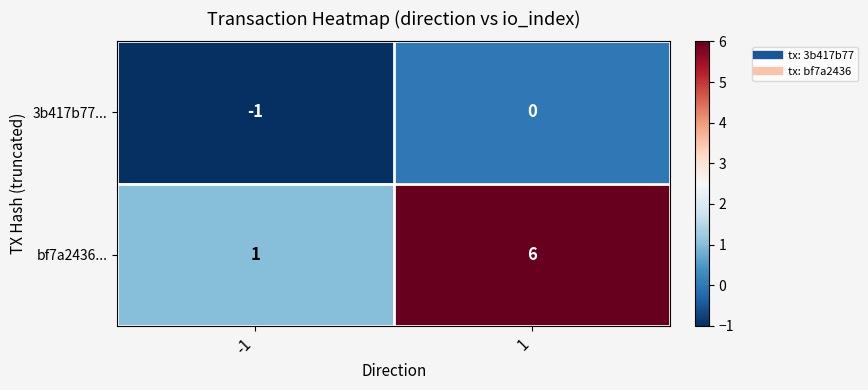

What is the maximum value shown in the chart?

6